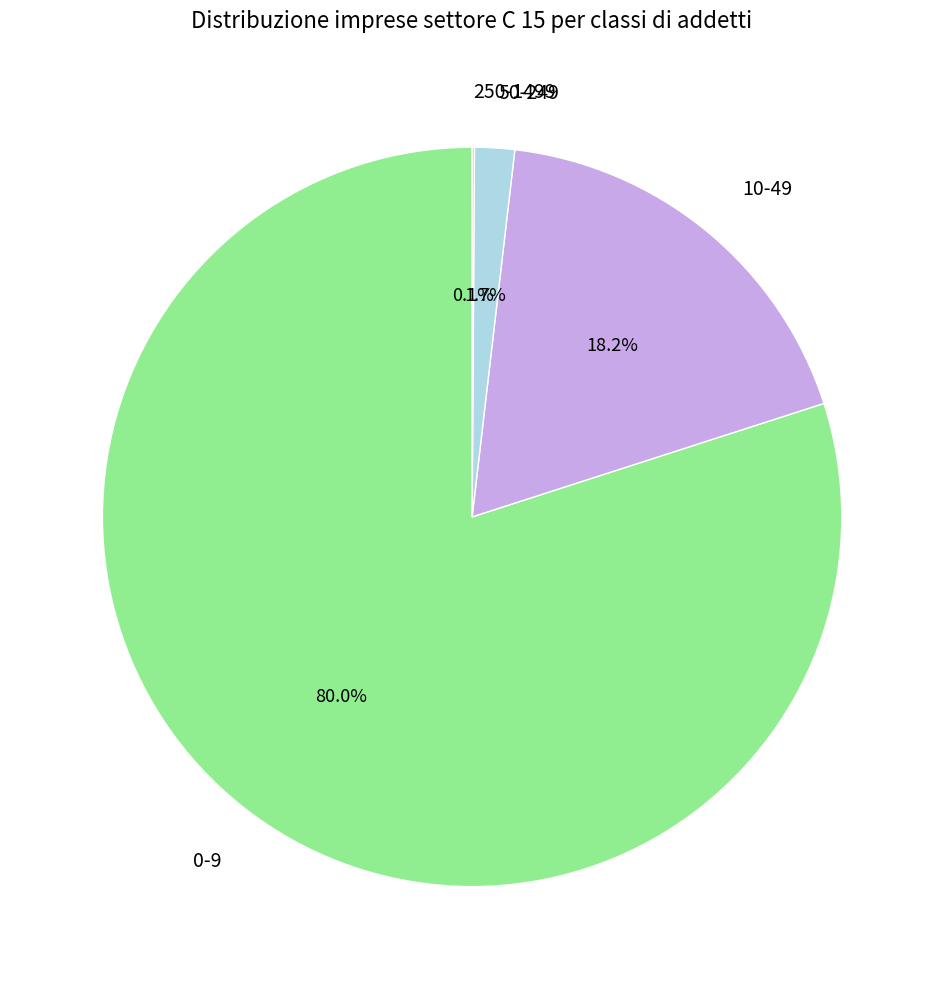

Is there any slice that represents more than half of the pie?

Yes